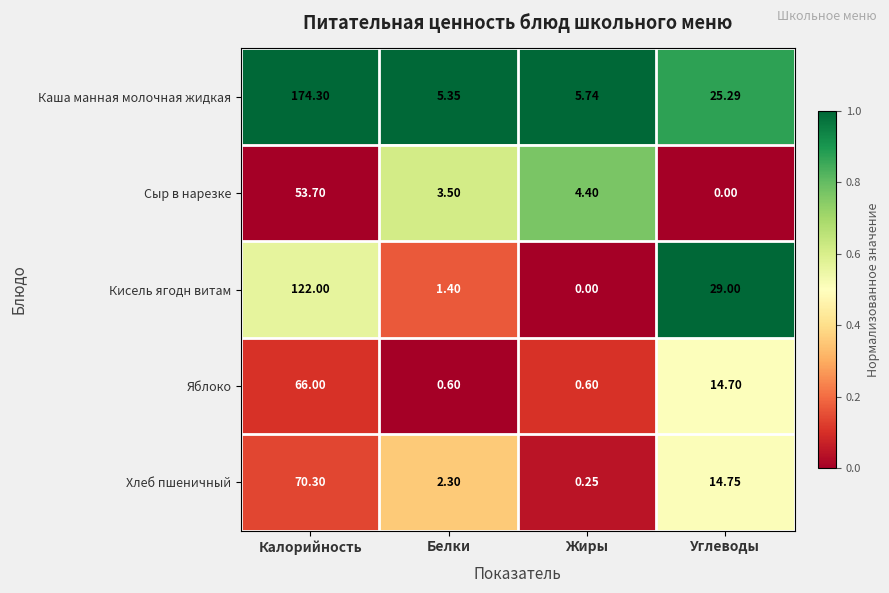

Which category has the lowest value in the Каша манная молочная жидкая series?

Белки